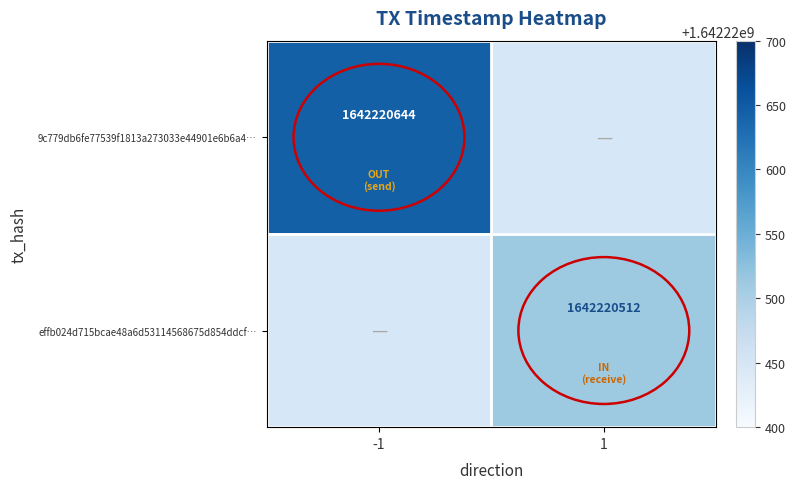

Reading left to right, what are all the values shown in this chart?

9c779db6fe77539f1813a273033e44901e6b6a4: -1=1642220644	1=0
effb024d715bcae48a6d53114568675d854ddcf: -1=0	1=1642220512